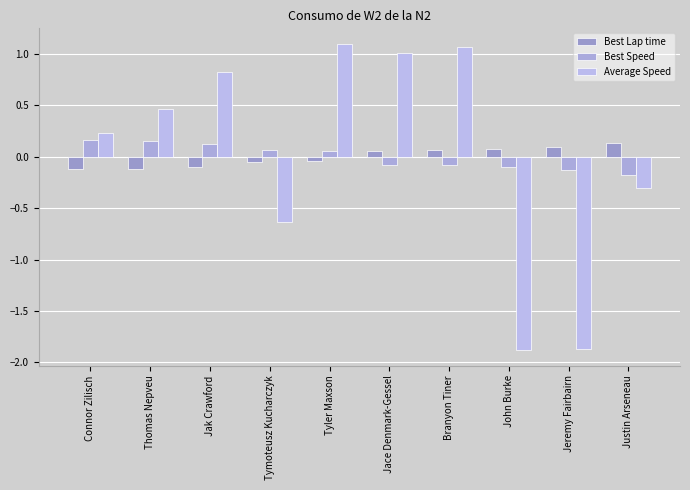

How many values in the Average Speed series exceed 0?

6